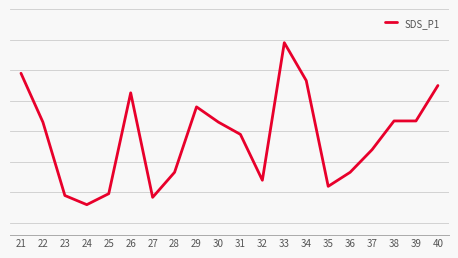

Does the chart have visible grid lines?

Yes